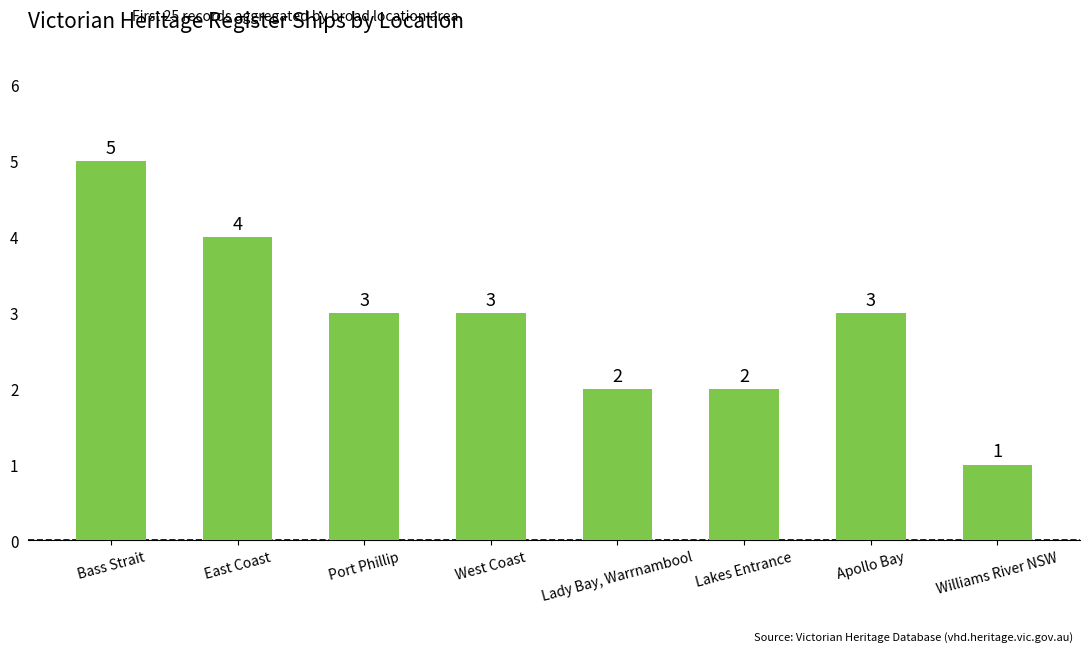

What is the sum of the values at Port Phillip and Apollo Bay?

6